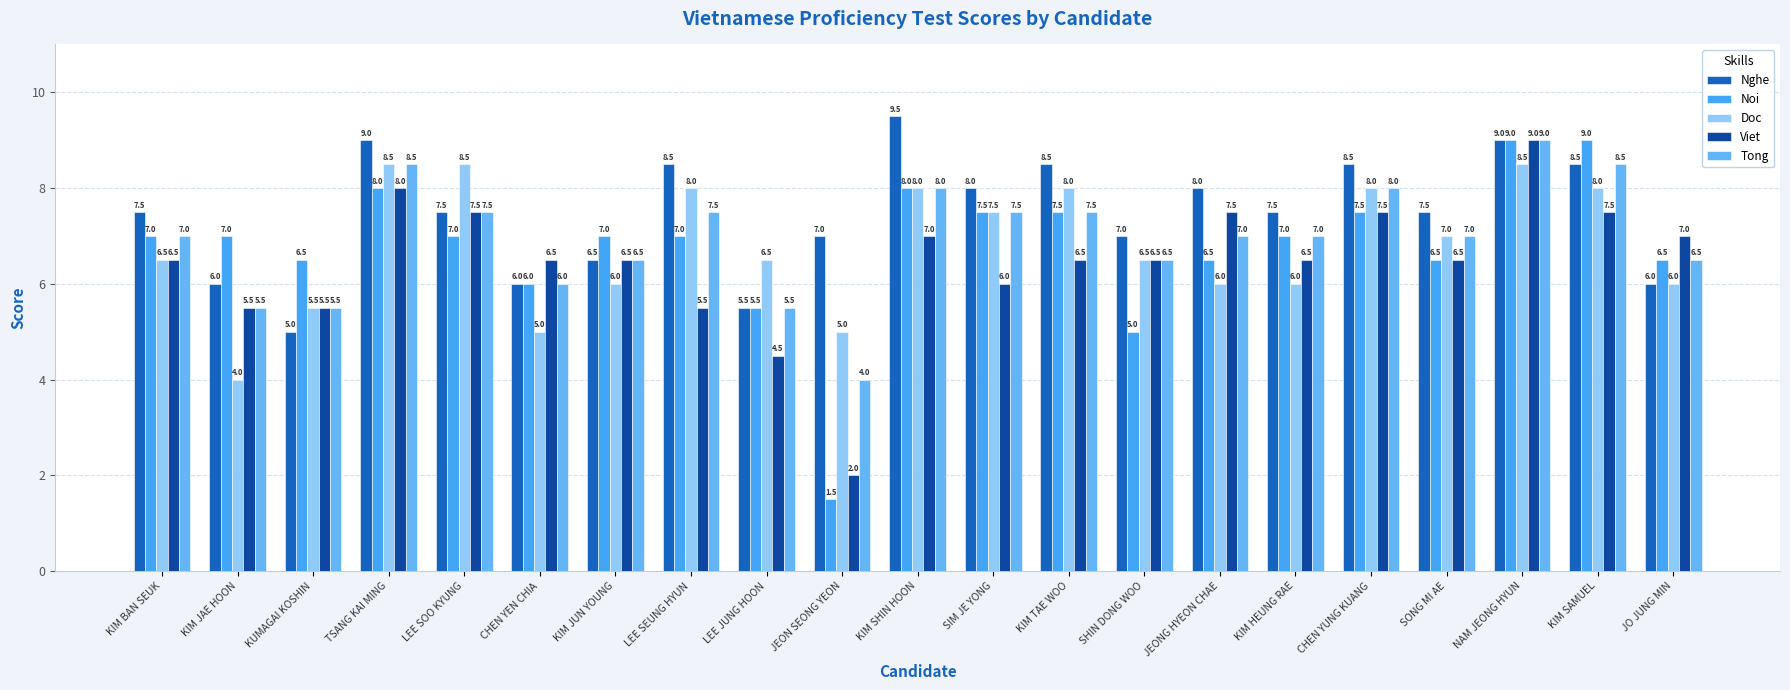

How many distinct data groups are displayed?

5